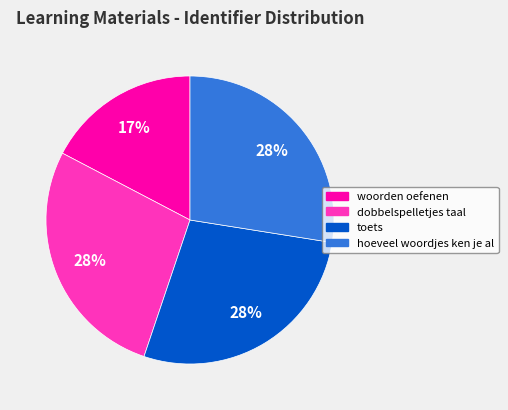

Does any single category account for the majority?

No